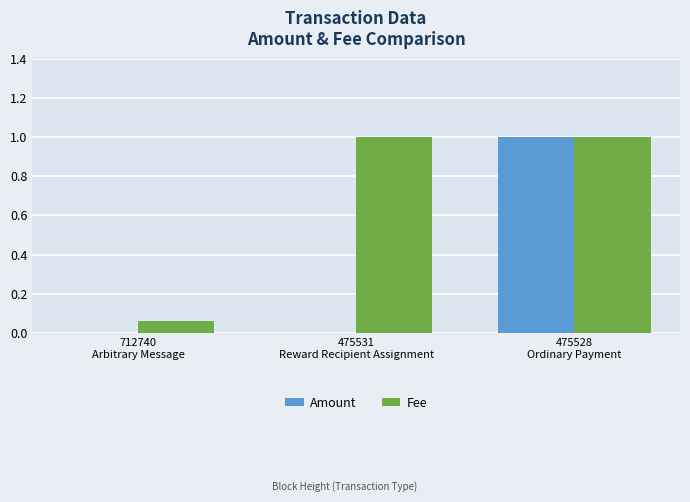

Count the number of data series in this chart.

2